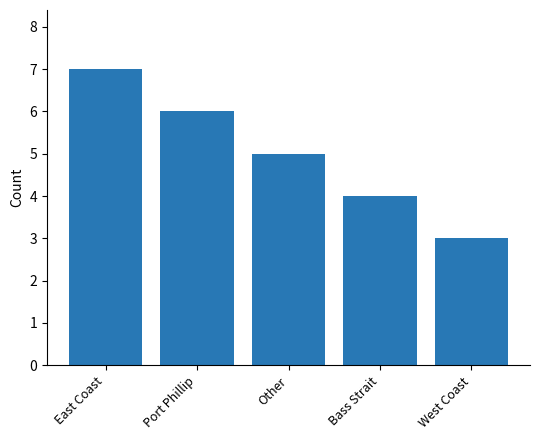

What is the change in value from East Coast to Bass Strait?

-3